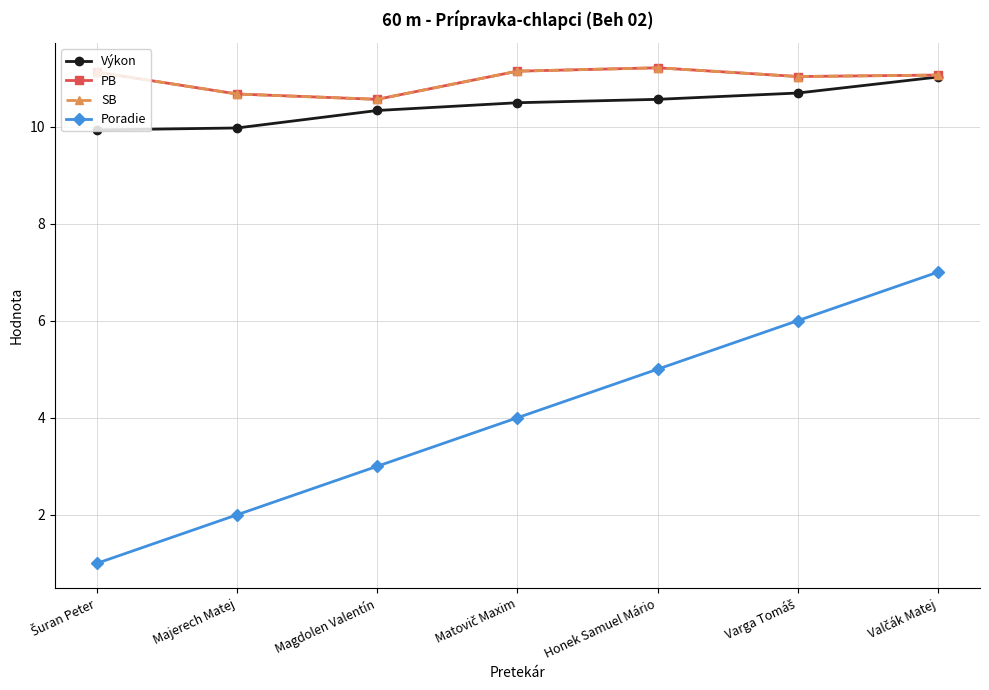

Rank the categories by SB value from highest to lowest.

Honek Samuel Mário, Matovič Maxim, Šuran Peter, Valčák Matej, Varga Tomáš, Majerech Matej, Magdolen Valentín